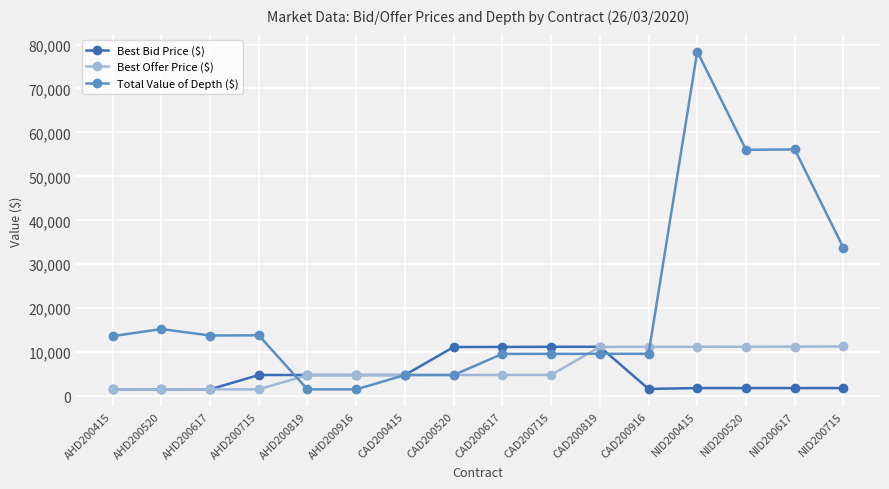

Is it true that Best Offer Price ($) equals 11230.0 at NID200415?

True